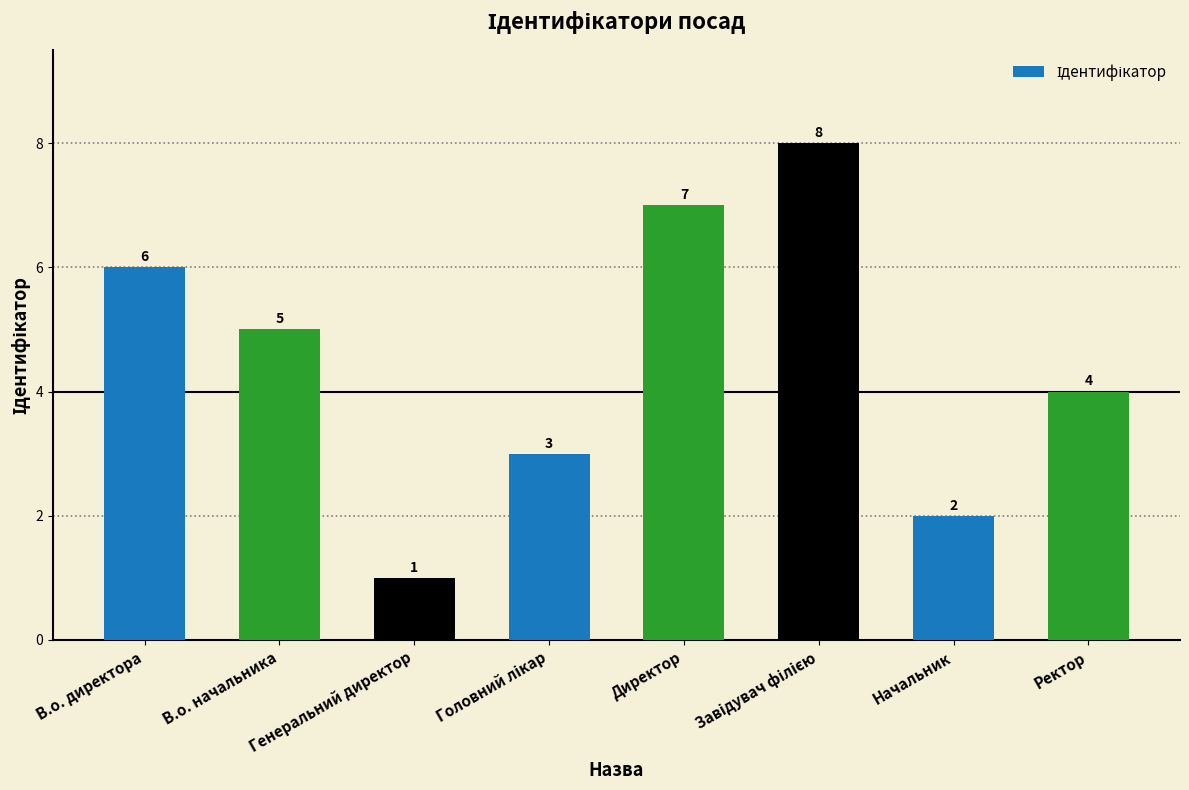

Reading left to right, extract all data points from this chart.

6	5	1	3	7	8	2	4